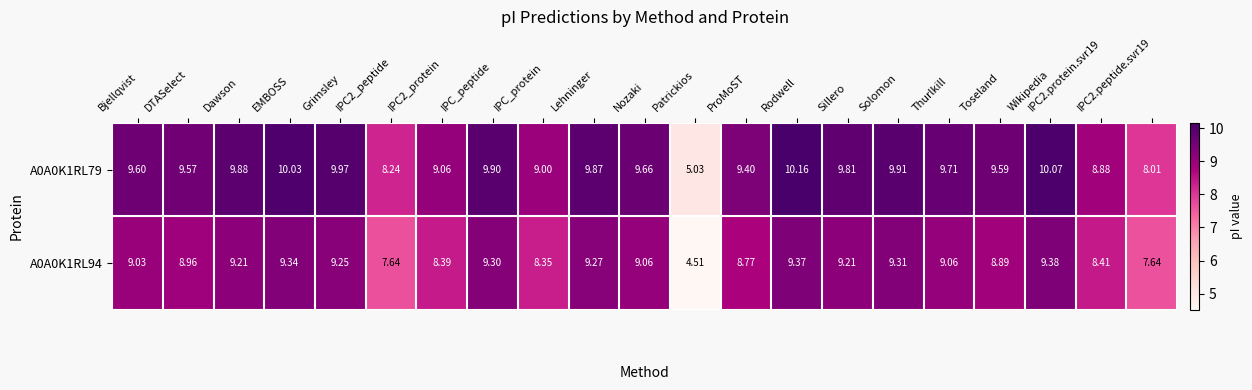

Which series has the largest total across all categories?

A0A0K1RL79